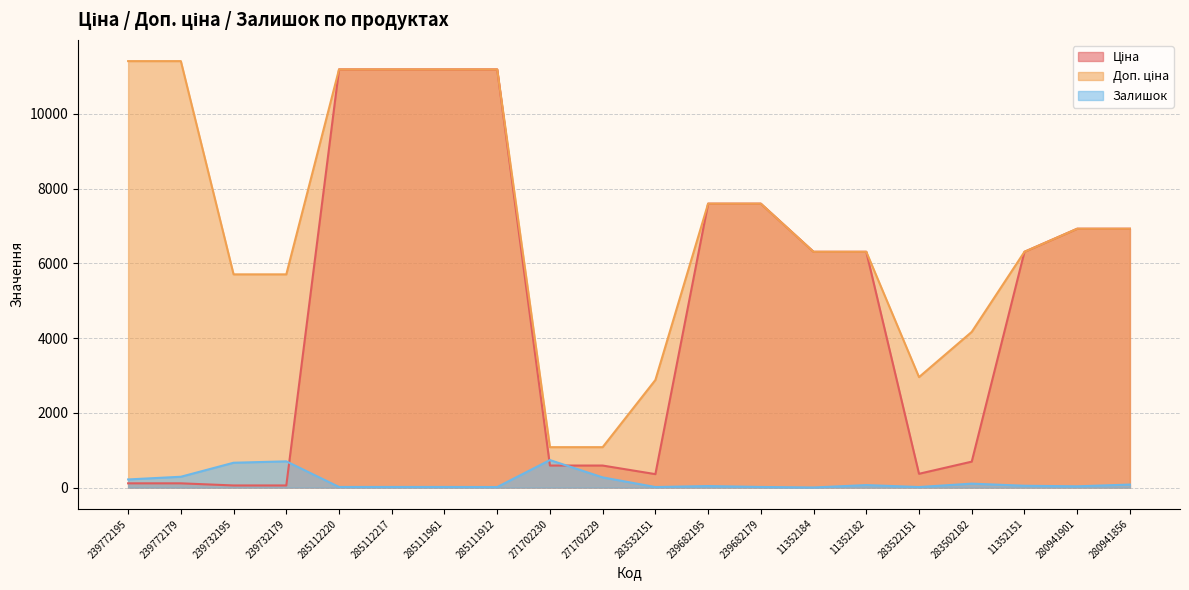

What is the value of the Ціна point at the 14th from the left?

6308.8